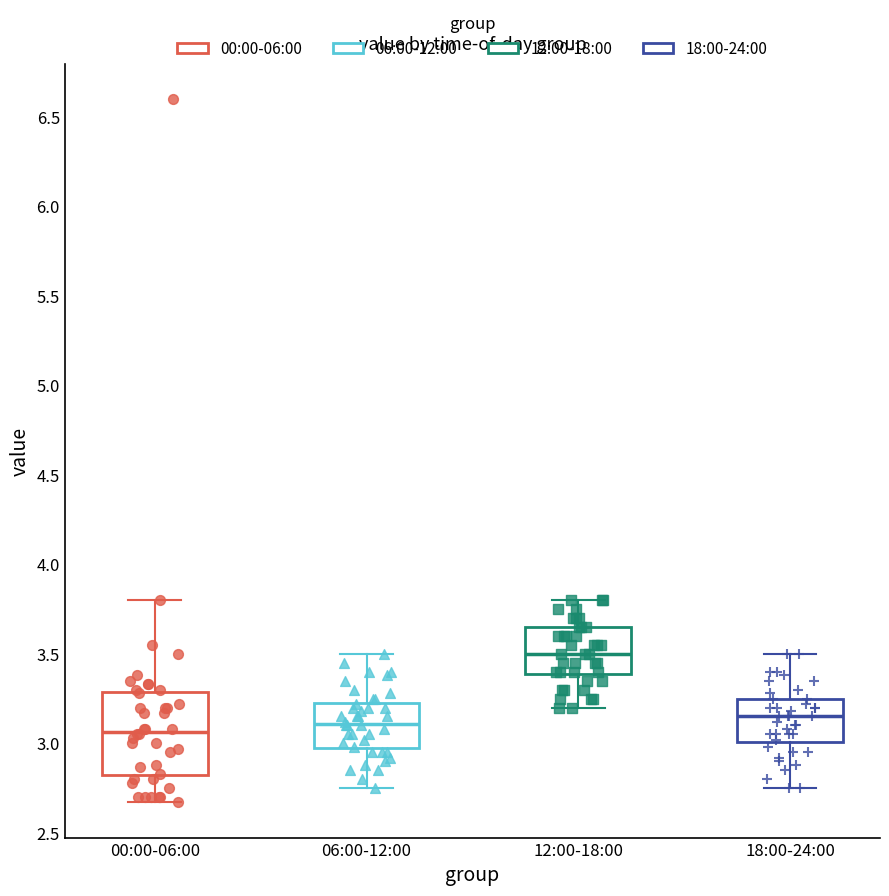

Which box is the tallest, from its lower edge to its upper edge?

00:00-06:00